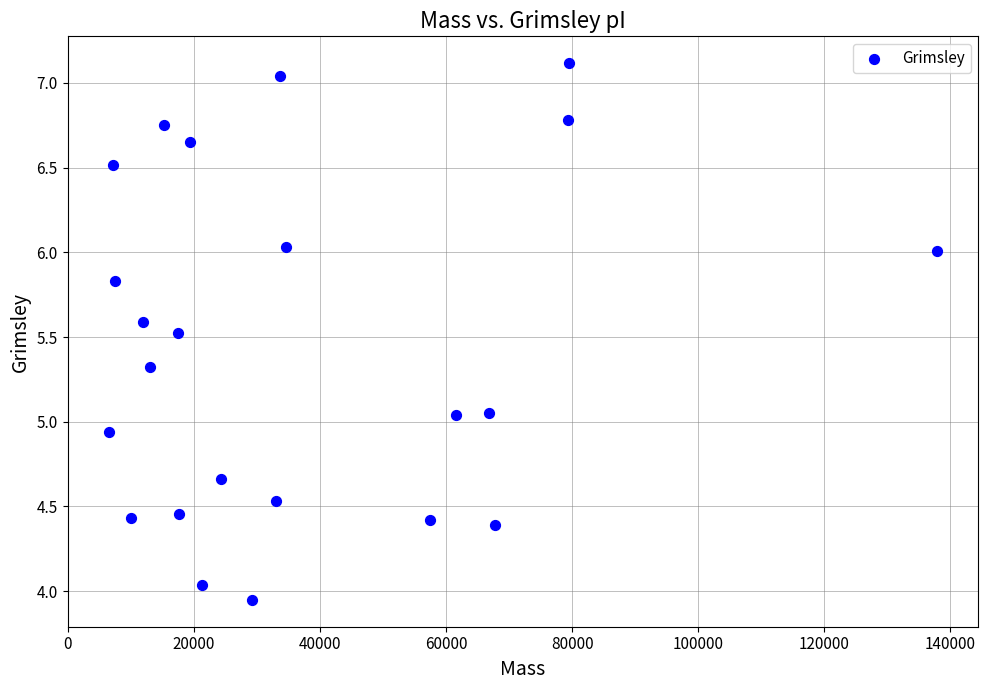

What is the range of X values (max minus min)?

131393.5